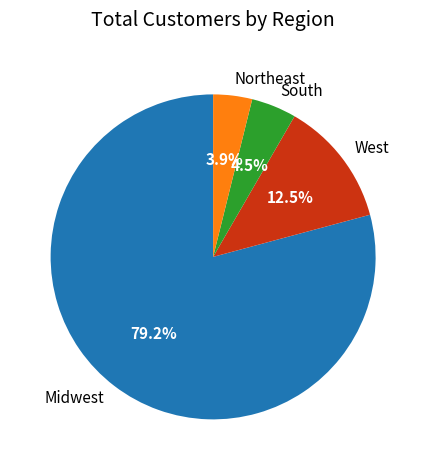

Which category has the biggest portion of the pie?

Midwest